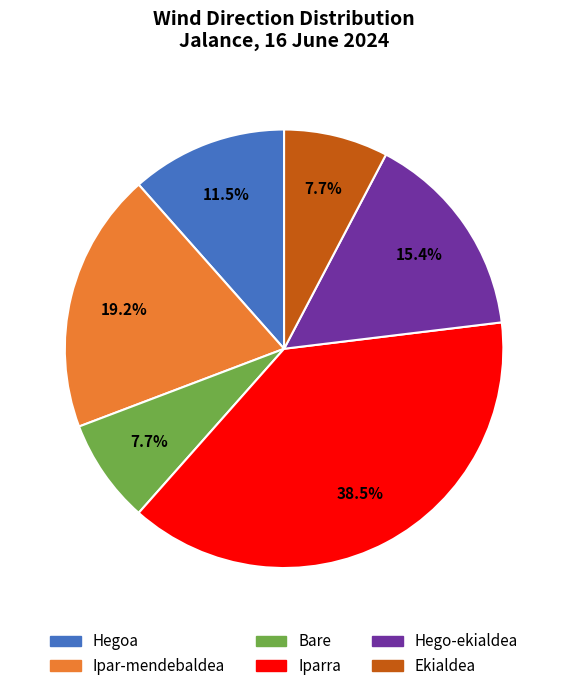

Which category has the biggest portion of the pie?

Iparra